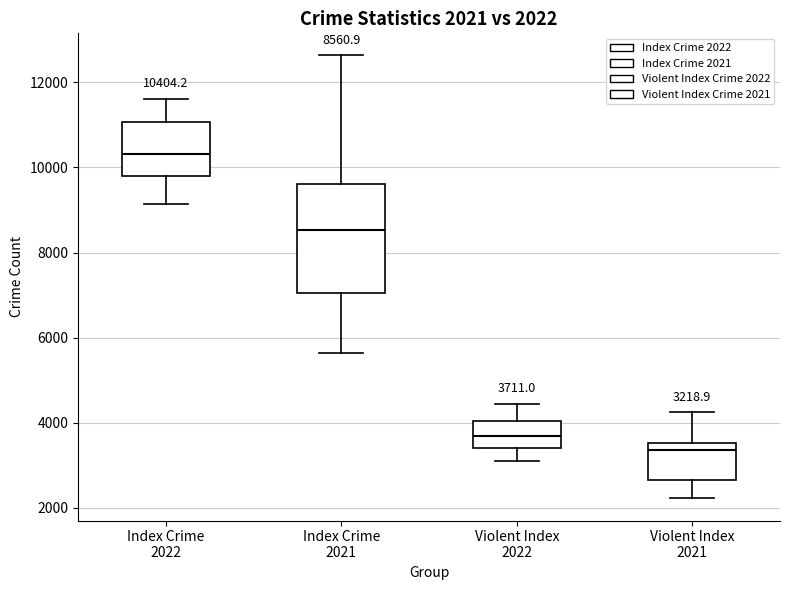

Comparing the boxes themselves (not the whiskers), which one is the tallest?

Index Crime 2021